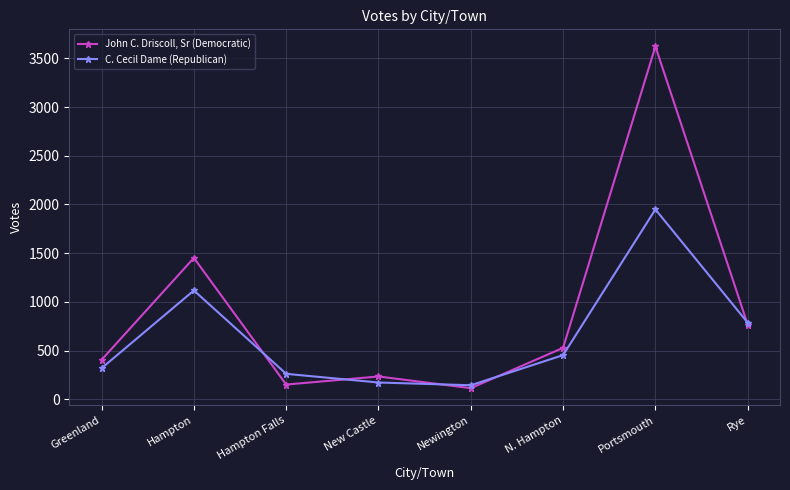

Is the value of John C. Driscoll, Sr (Democratic) at Hampton greater than the value of C. Cecil Dame (Republican) at Portsmouth?

No